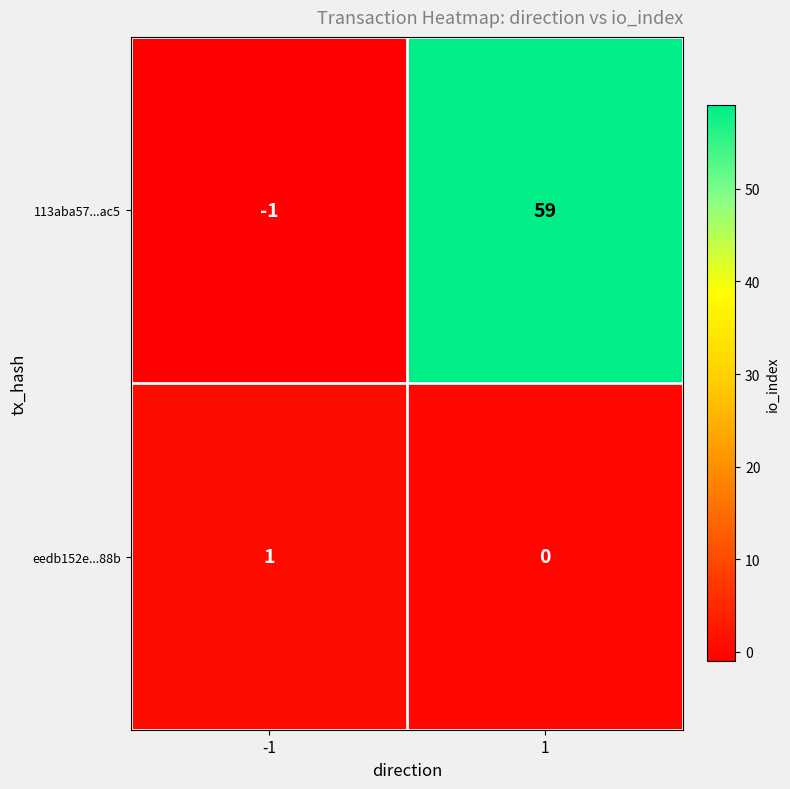

What is the difference between the 113aba57...ac5 values at 1 and -1?

60